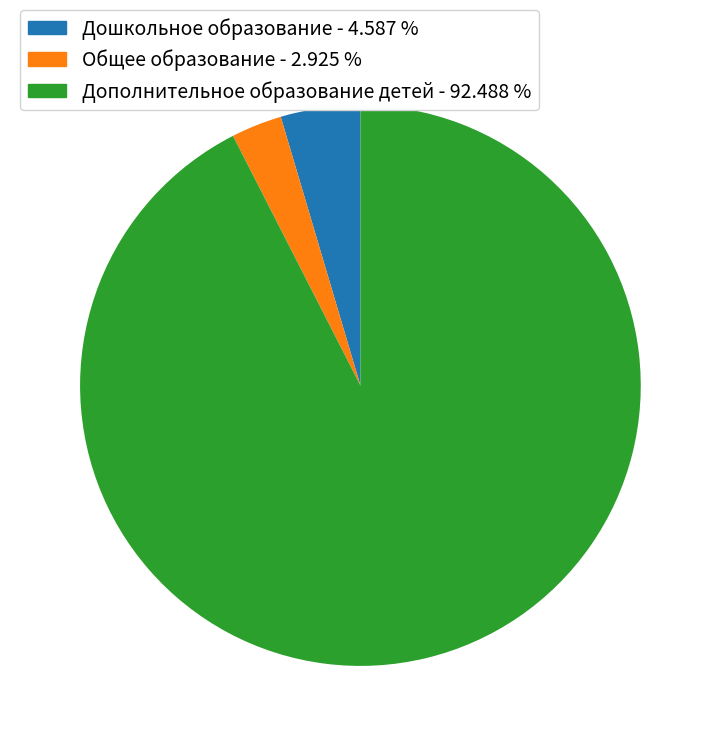

Is there any slice that represents more than half of the pie?

Yes